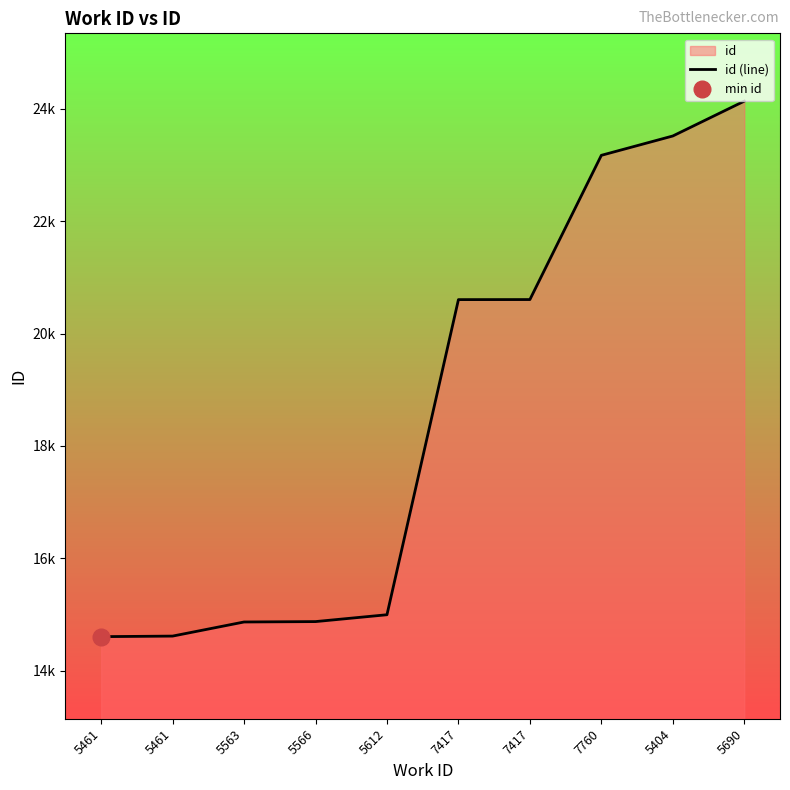

The value at 5690 is 24137. True or false?

True